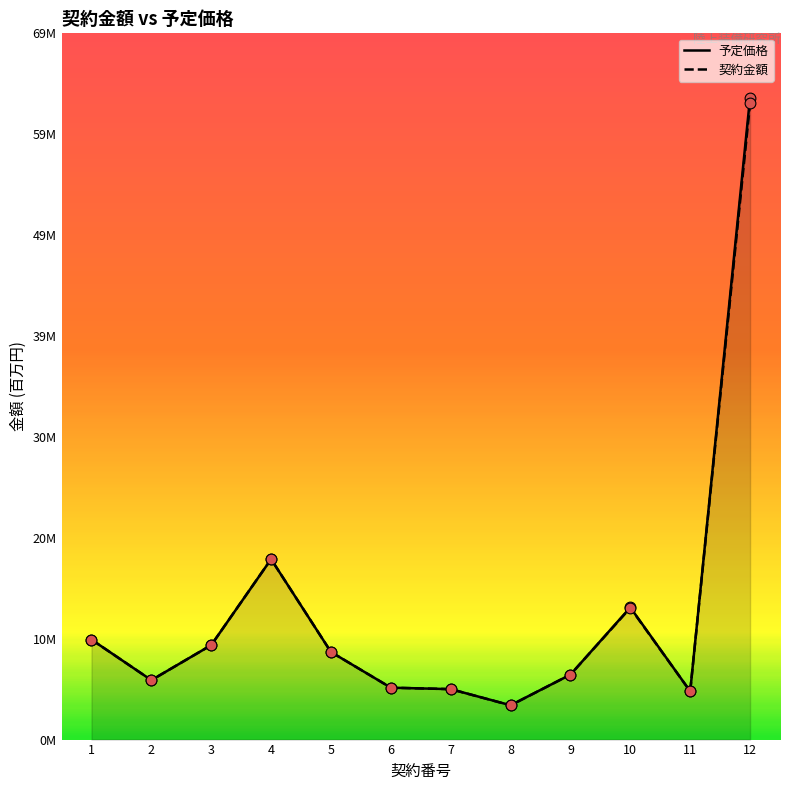

Is the value of 予定価格 at 4 greater than the value of 契約金額 at 11?

Yes